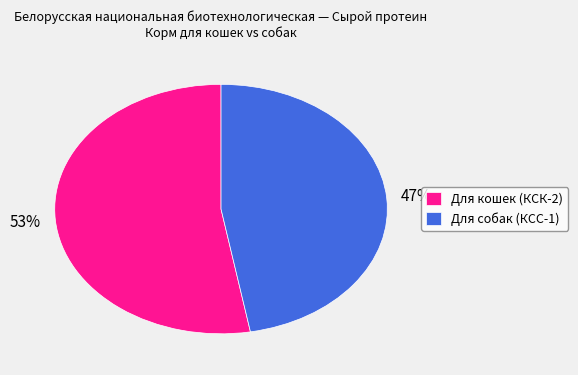

How many slices are in this pie chart?

2